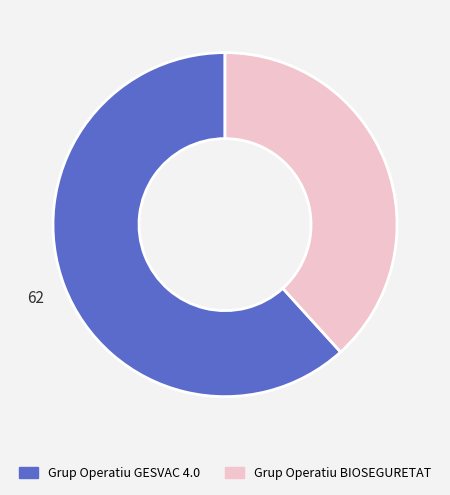

How many slices are in this pie chart?

2